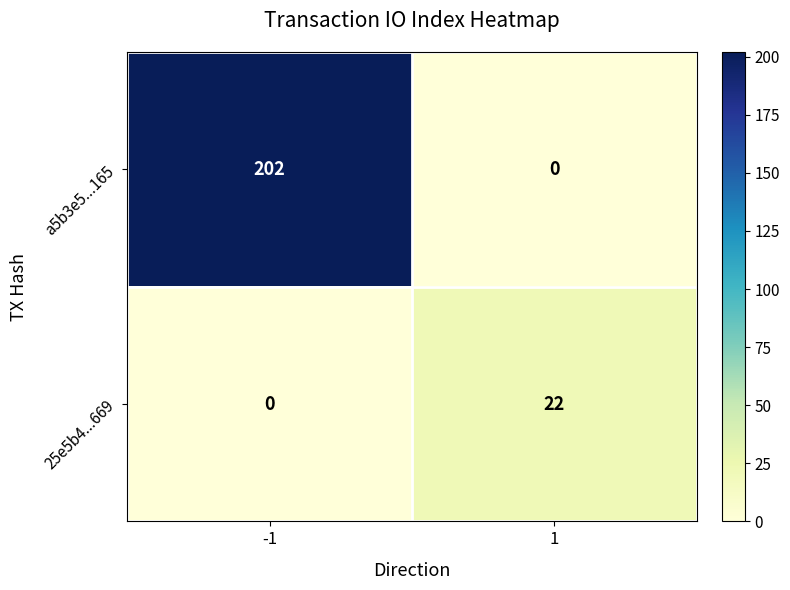

What is the difference between the highest and lowest values at 1?

22